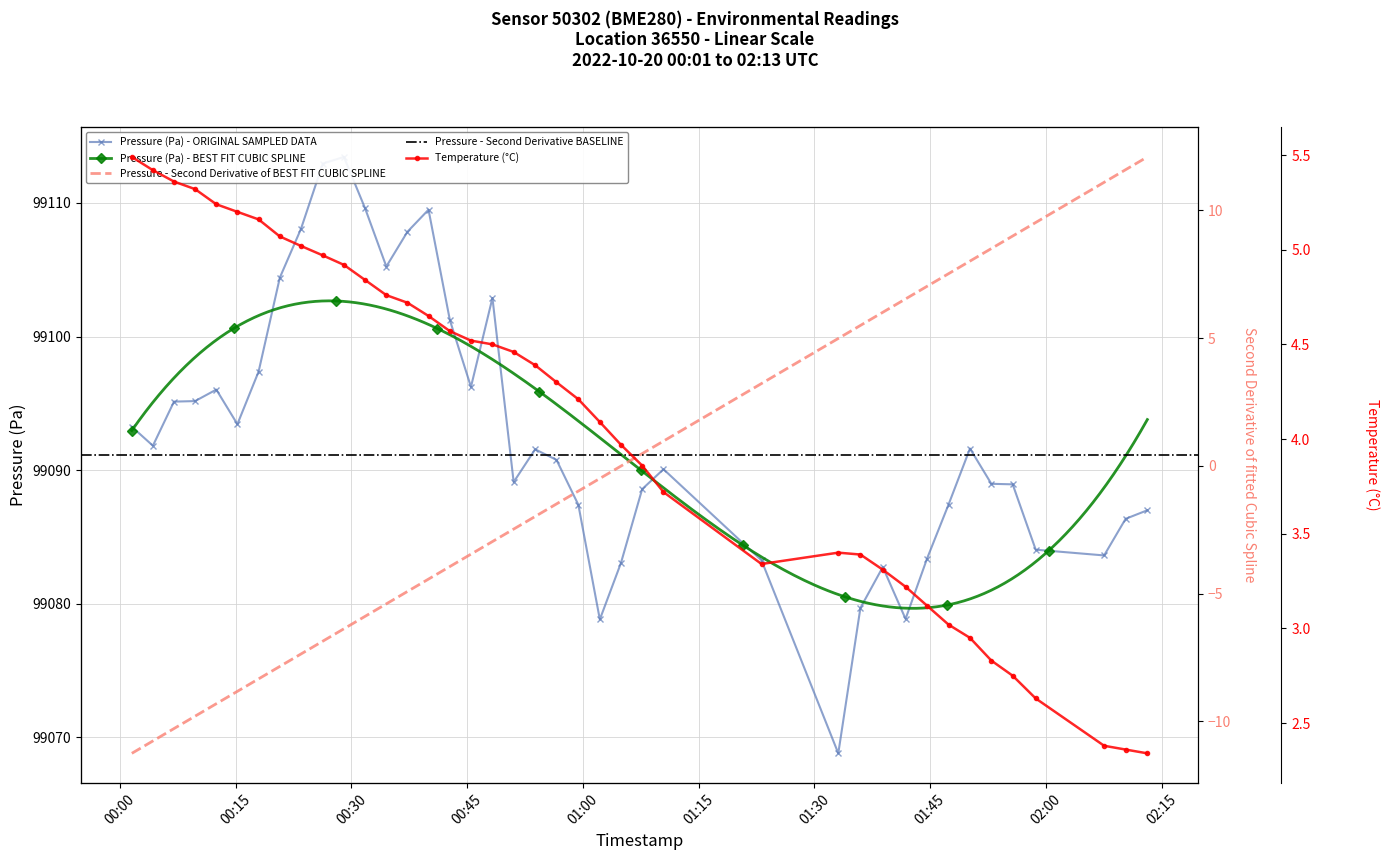

What is the approximate value of Pressure (Pa) at 2022-10-20T00:42:46?

99101.2